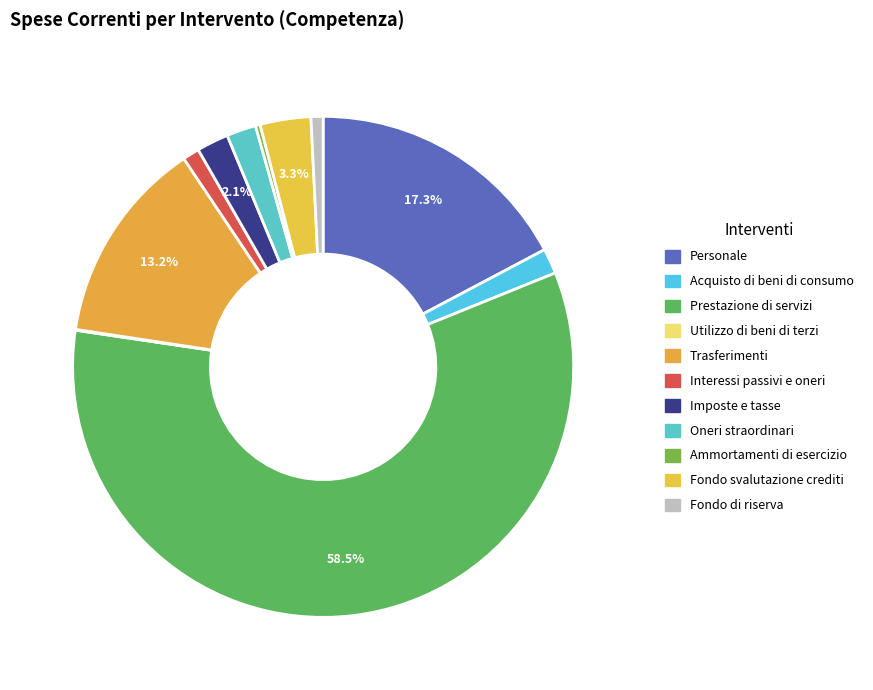

What is the largest slice in the pie chart?

Prestazione di servizi